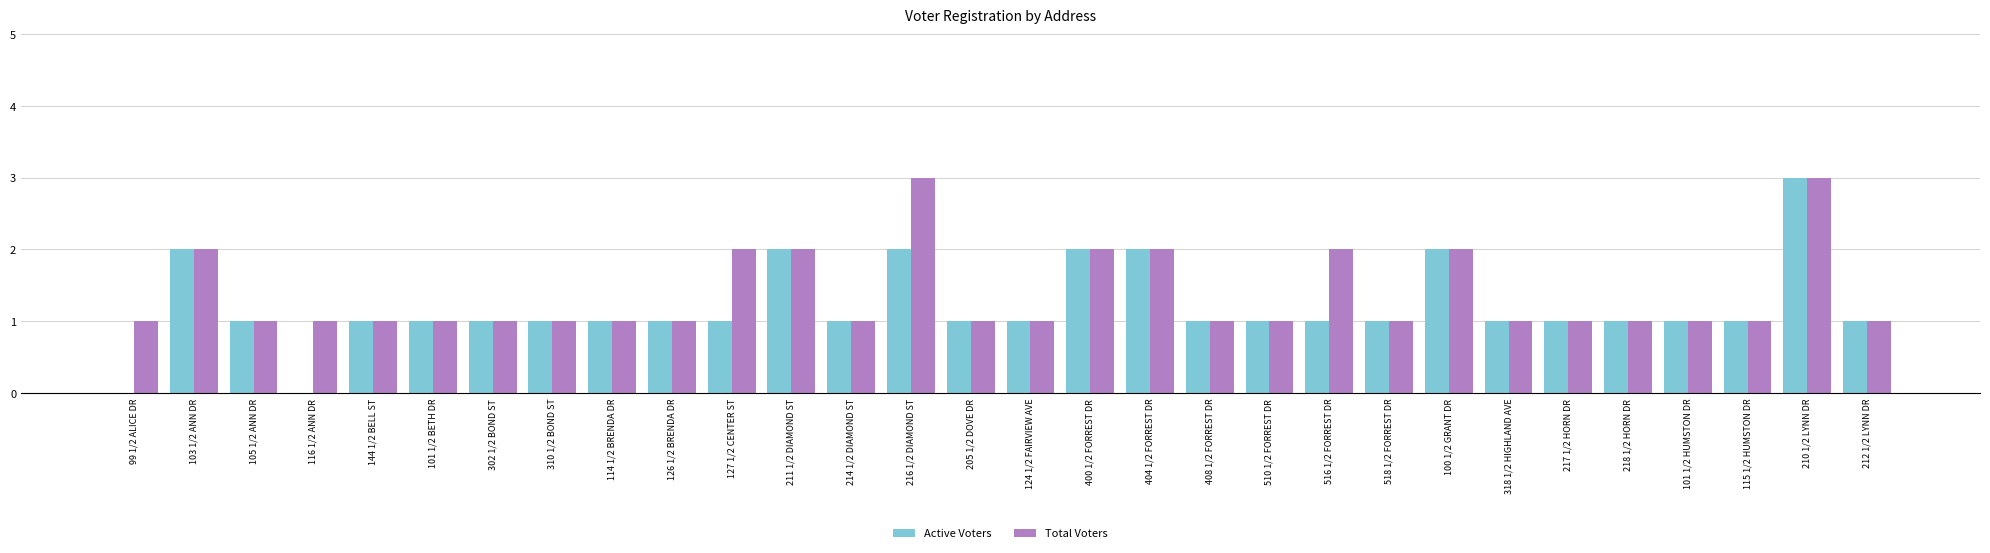

Are the bars grouped side by side (vs. stacked)?

Yes